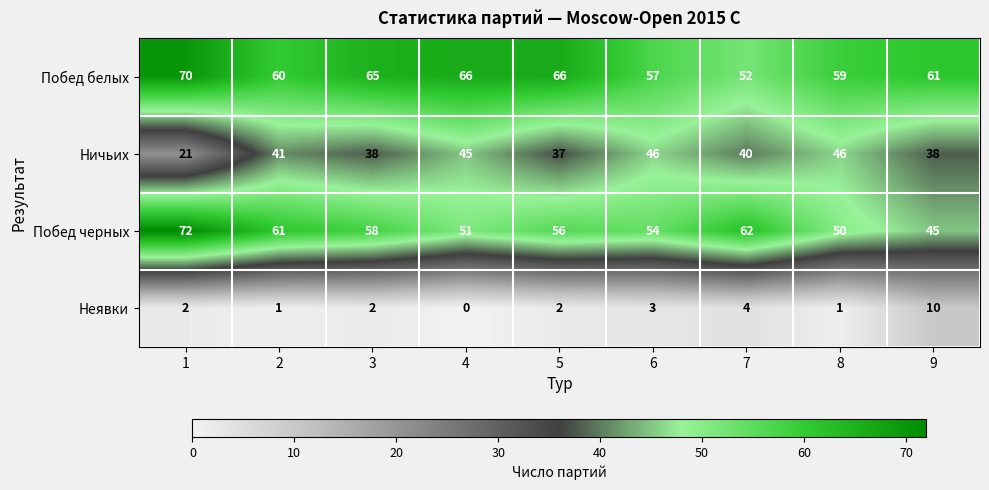

Which series changed the most between 2 and 8?

Побед черных